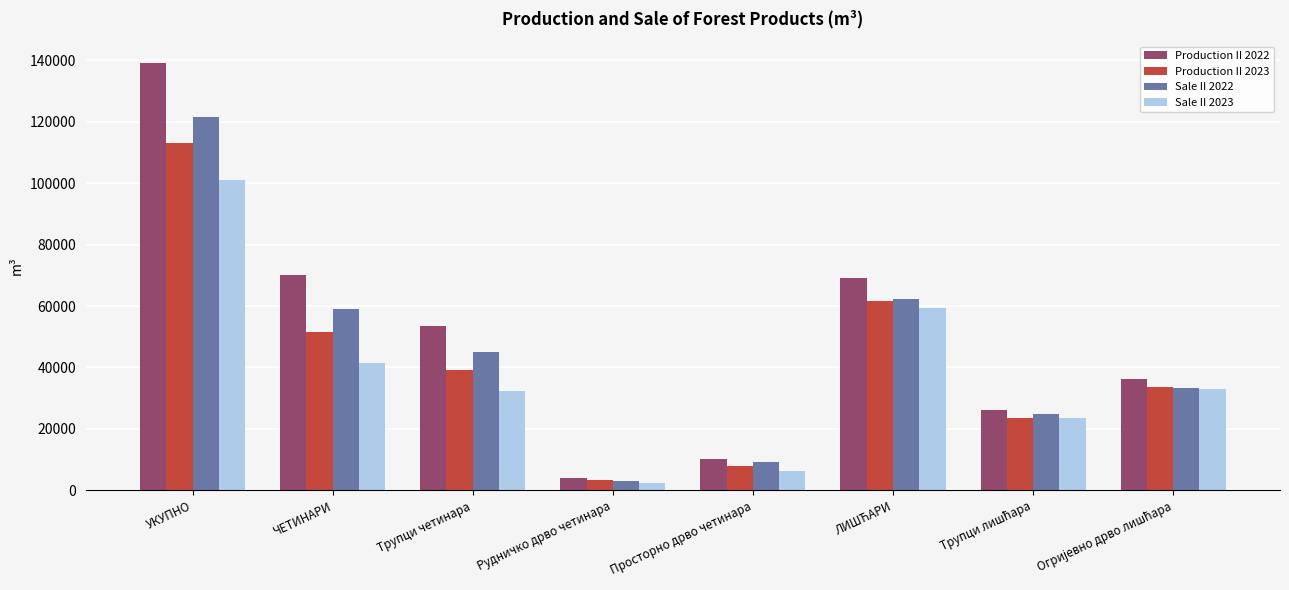

How many values in the Production II 2023 series are below 39169?

4